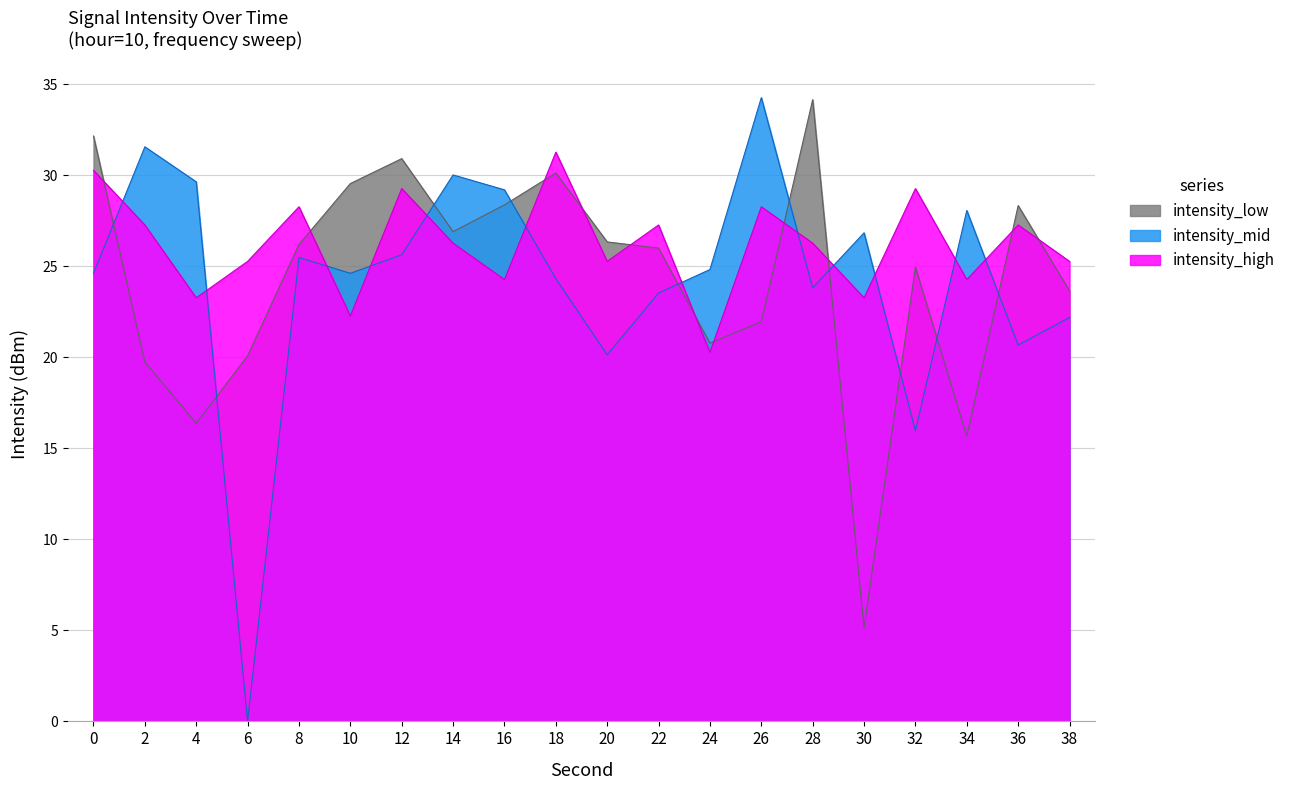

How many lines are shown in the chart?

3